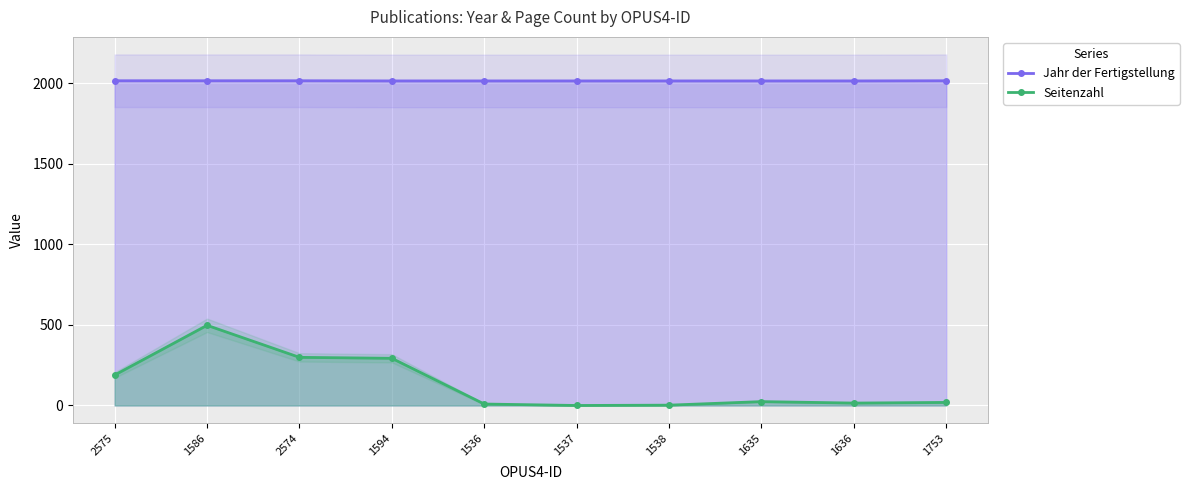

What is the highest value of the Jahr der Fertigstellung series?

2017